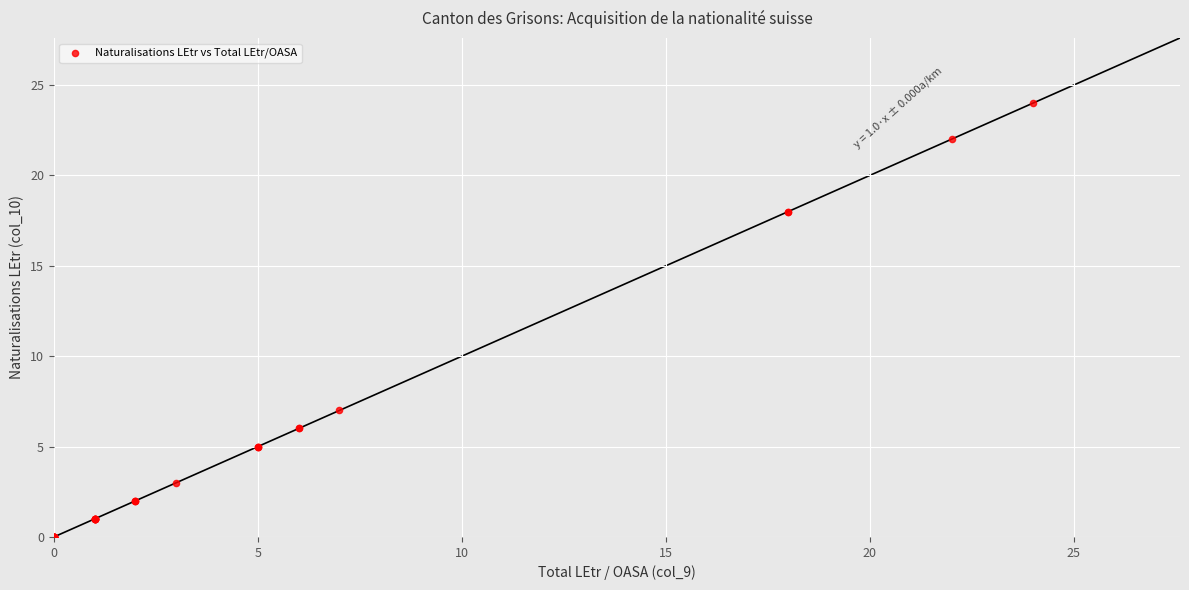

What Y value in the scatter plot is closest to 12?

7